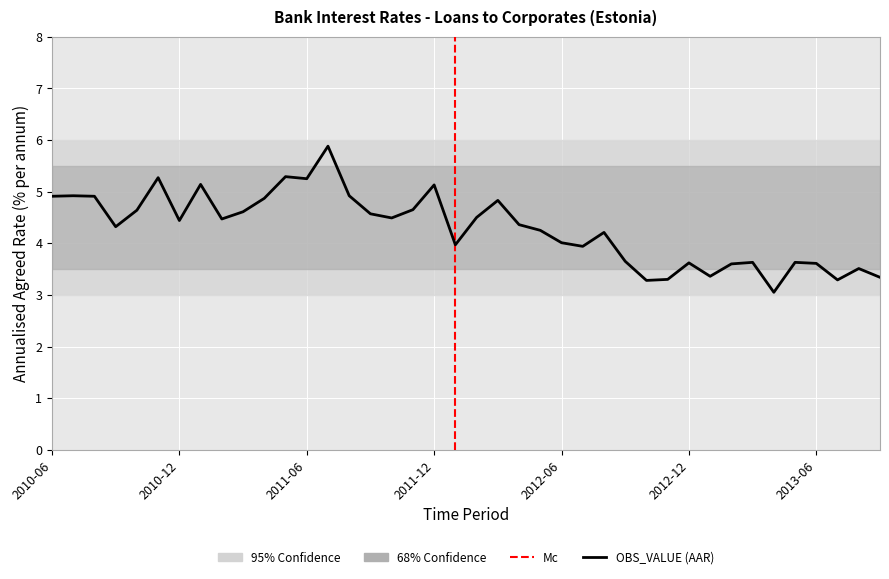

List the labels in order of value, smallest first.

2013-04, 2012-10, 2013-07, 2012-11, 2013-09, 2013-01, 2013-08, 2013-02, 2013-06, 2012-12, 2013-03, 2013-05, 2012-09, 2012-07, 2012-01, 2012-06, 2012-08, 2012-05, 2010-09, 2012-04, 2010-12, 2011-02, 2011-10, 2012-02, 2011-09, 2011-03, 2010-10, 2011-11, 2012-03, 2011-04, 2010-06, 2010-08, 2010-07, 2011-08, 2011-12, 2011-01, 2011-06, 2010-11, 2011-05, 2011-07